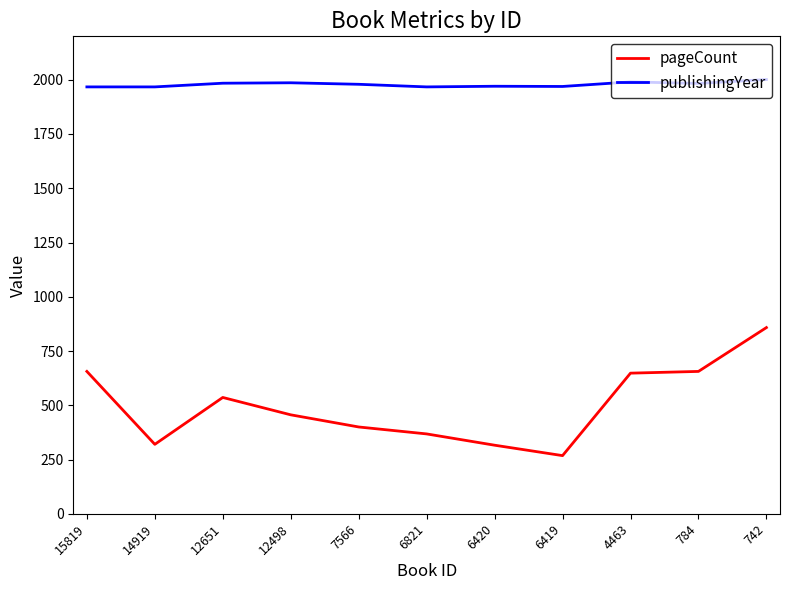

True or false: pageCount and publishingYear cross at least once.

False